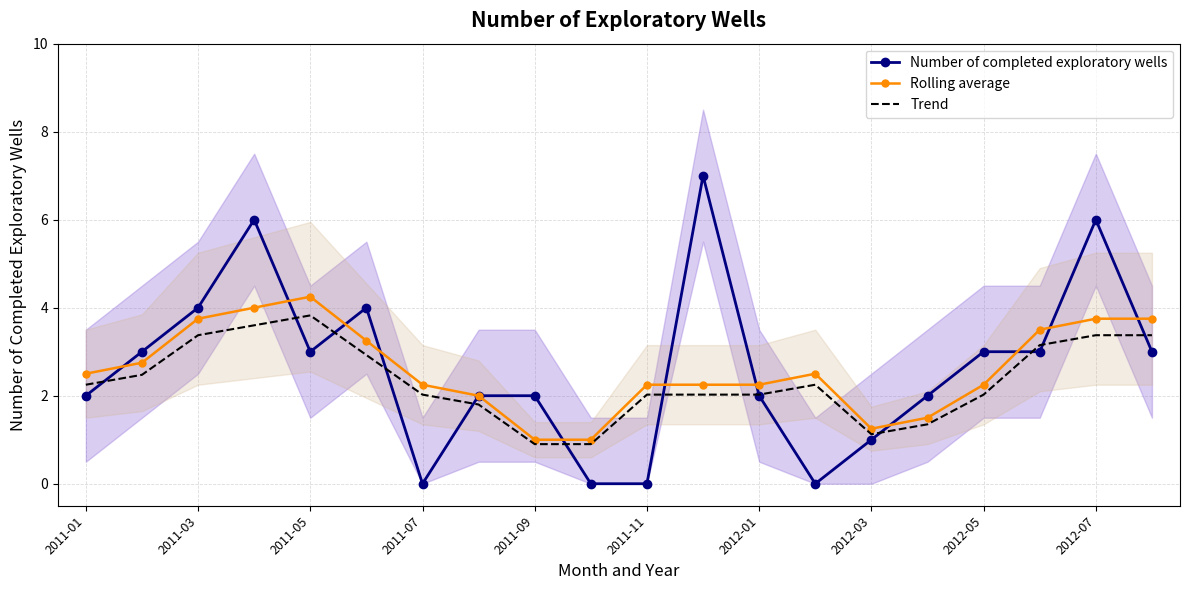

The value of Number of completed exploratory wells at 2011-07 is -2.8. True or false?

False